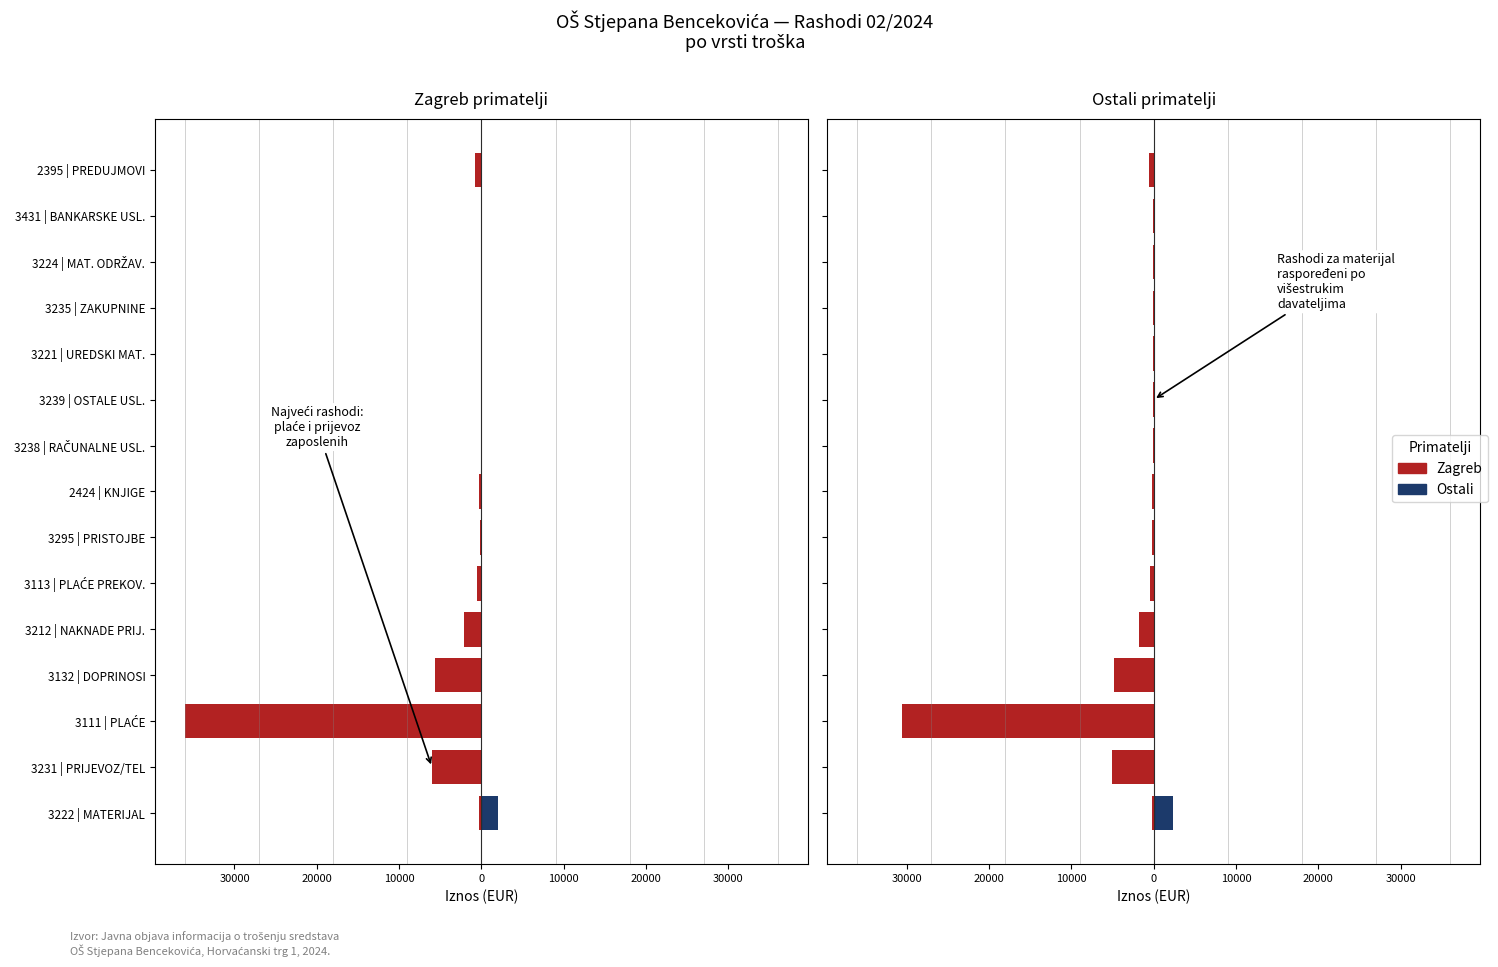

Are the bars horizontal?

Yes